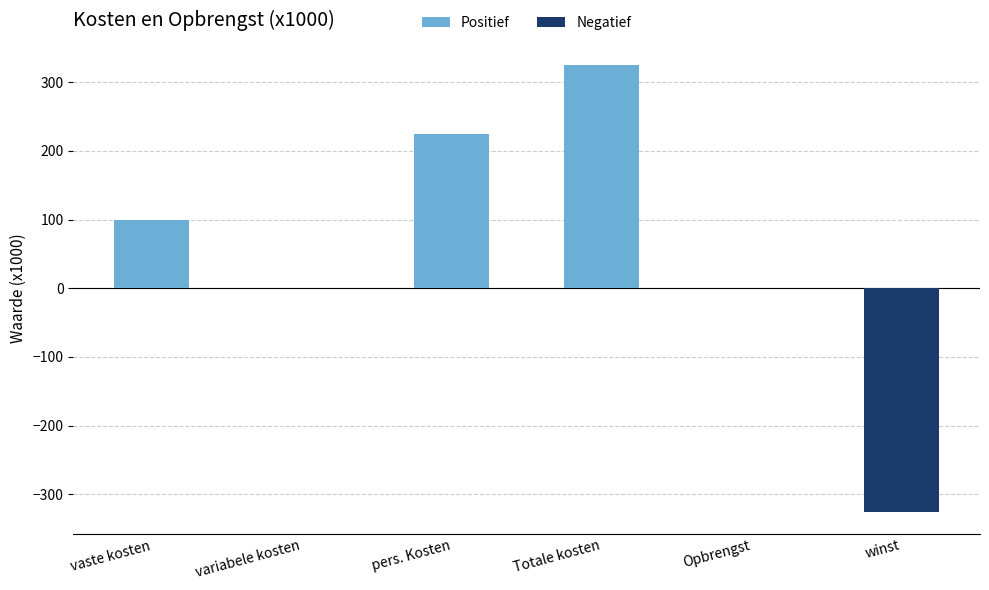

The value at vaste kosten is 49. True or false?

False